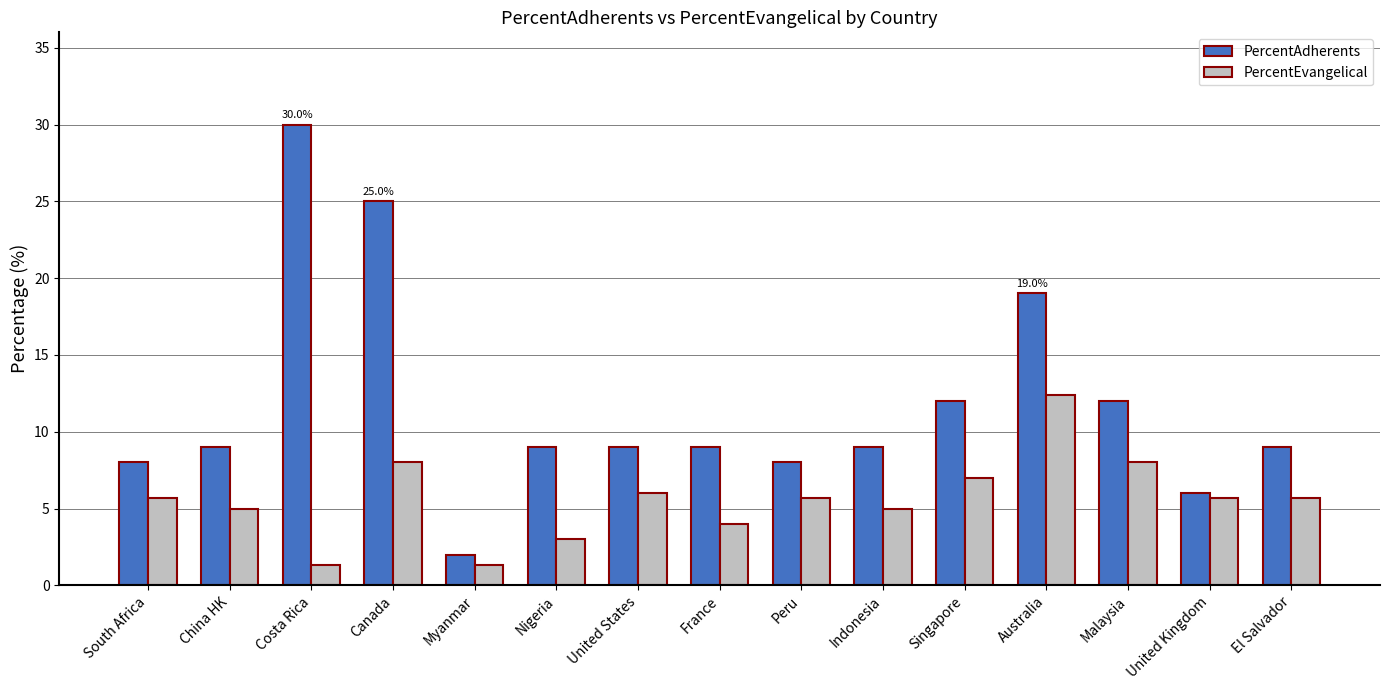

Count the number of data series in this chart.

2